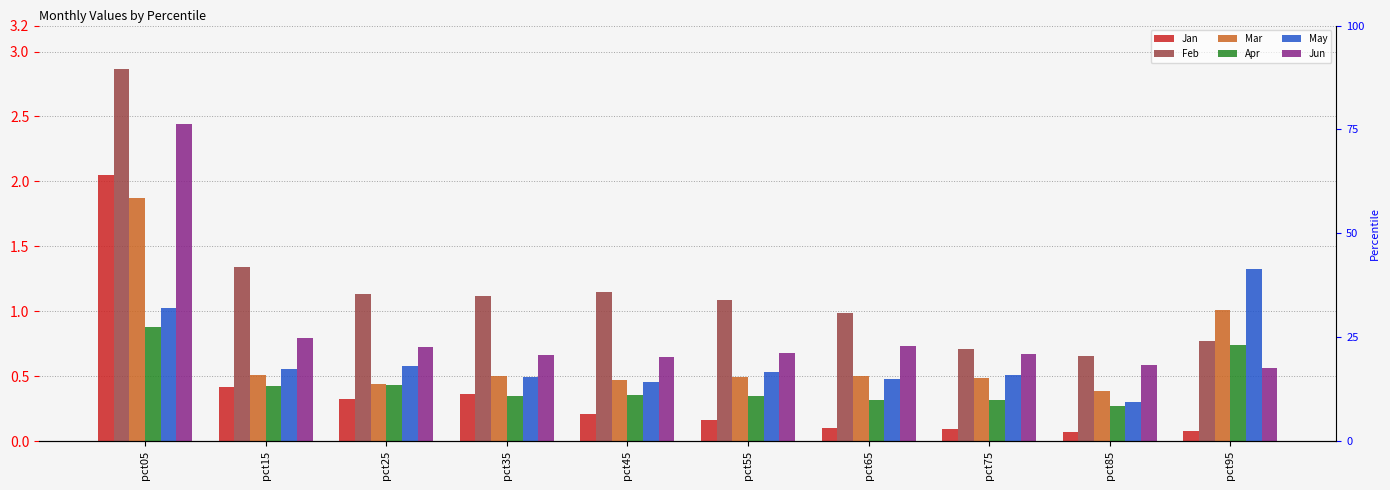

What is the difference between the second highest and second lowest values in the May series?

0.6